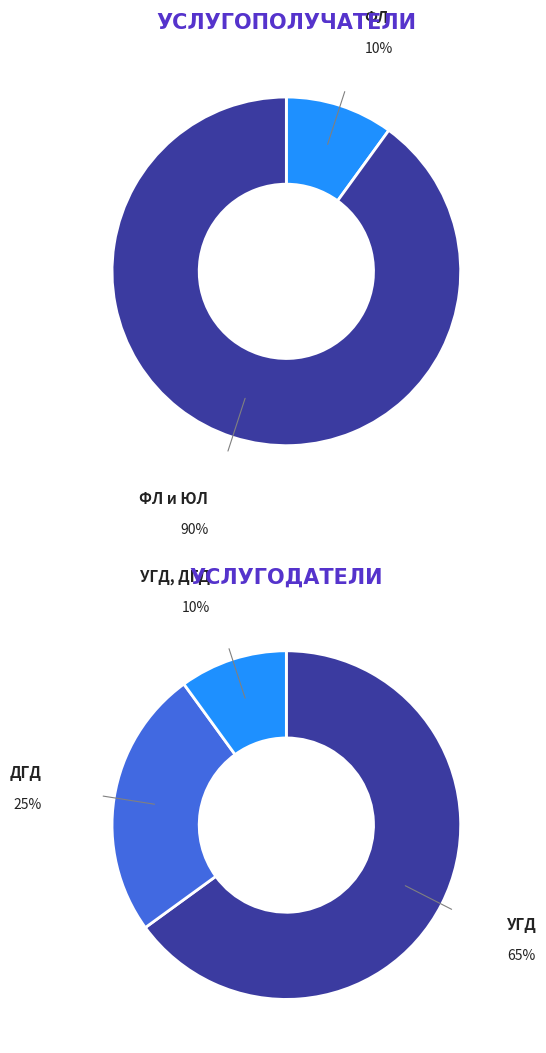

How many slices are in this pie chart?

3